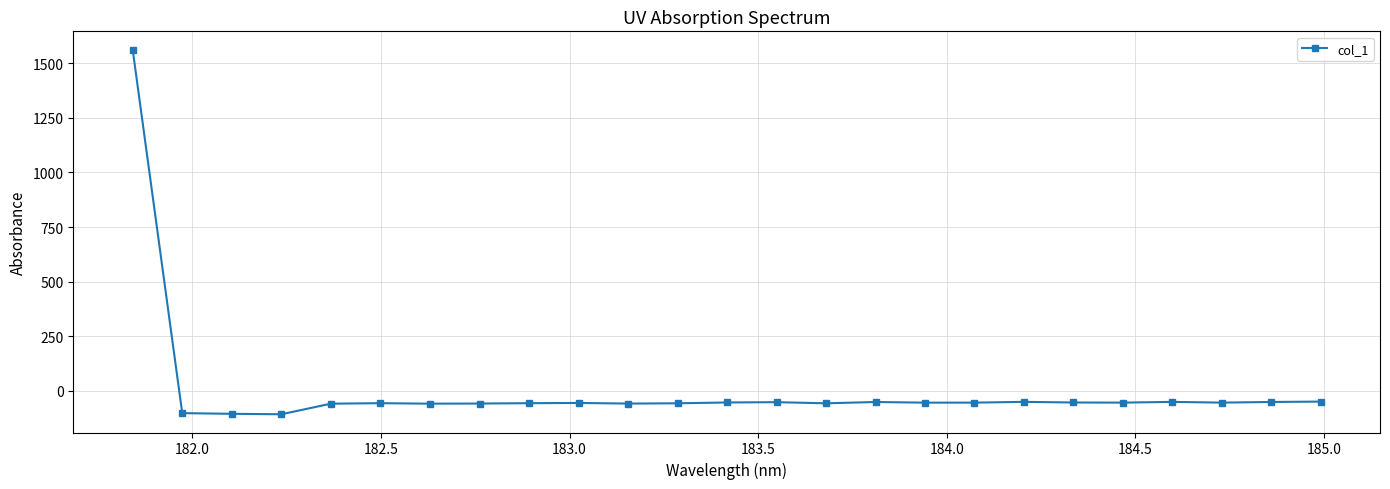

True or false: there are more than 2 points higher than both neighbors.

True